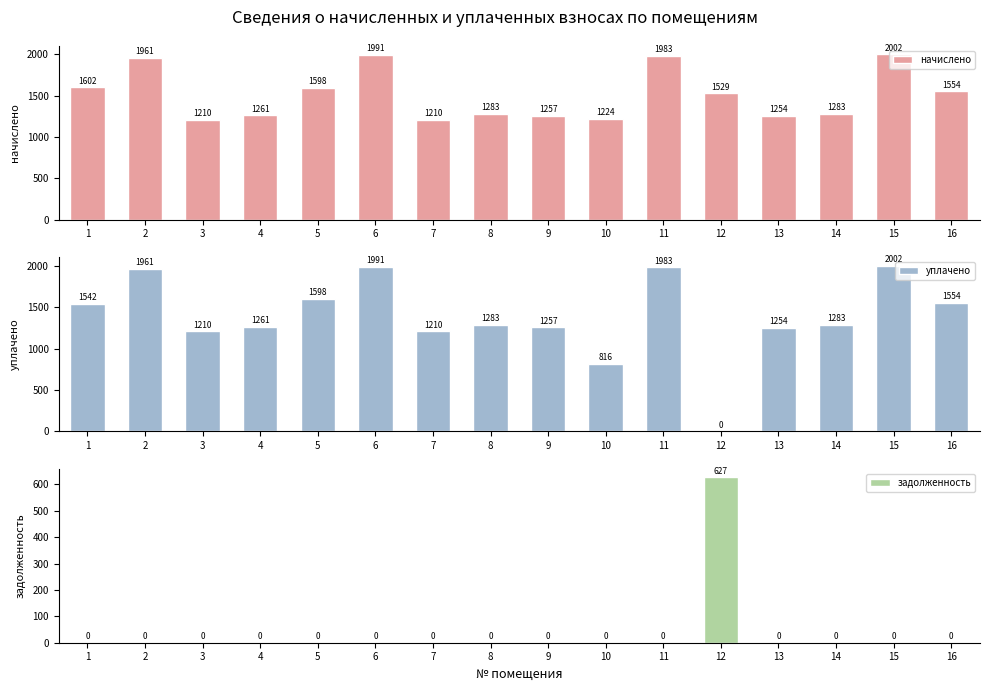

How many groups of bars are there?

16